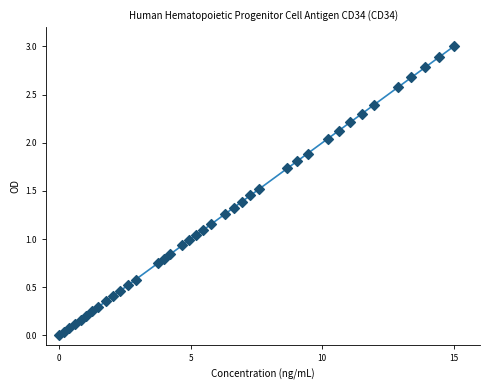

What is the range of Y values (max minus min)?

3.0